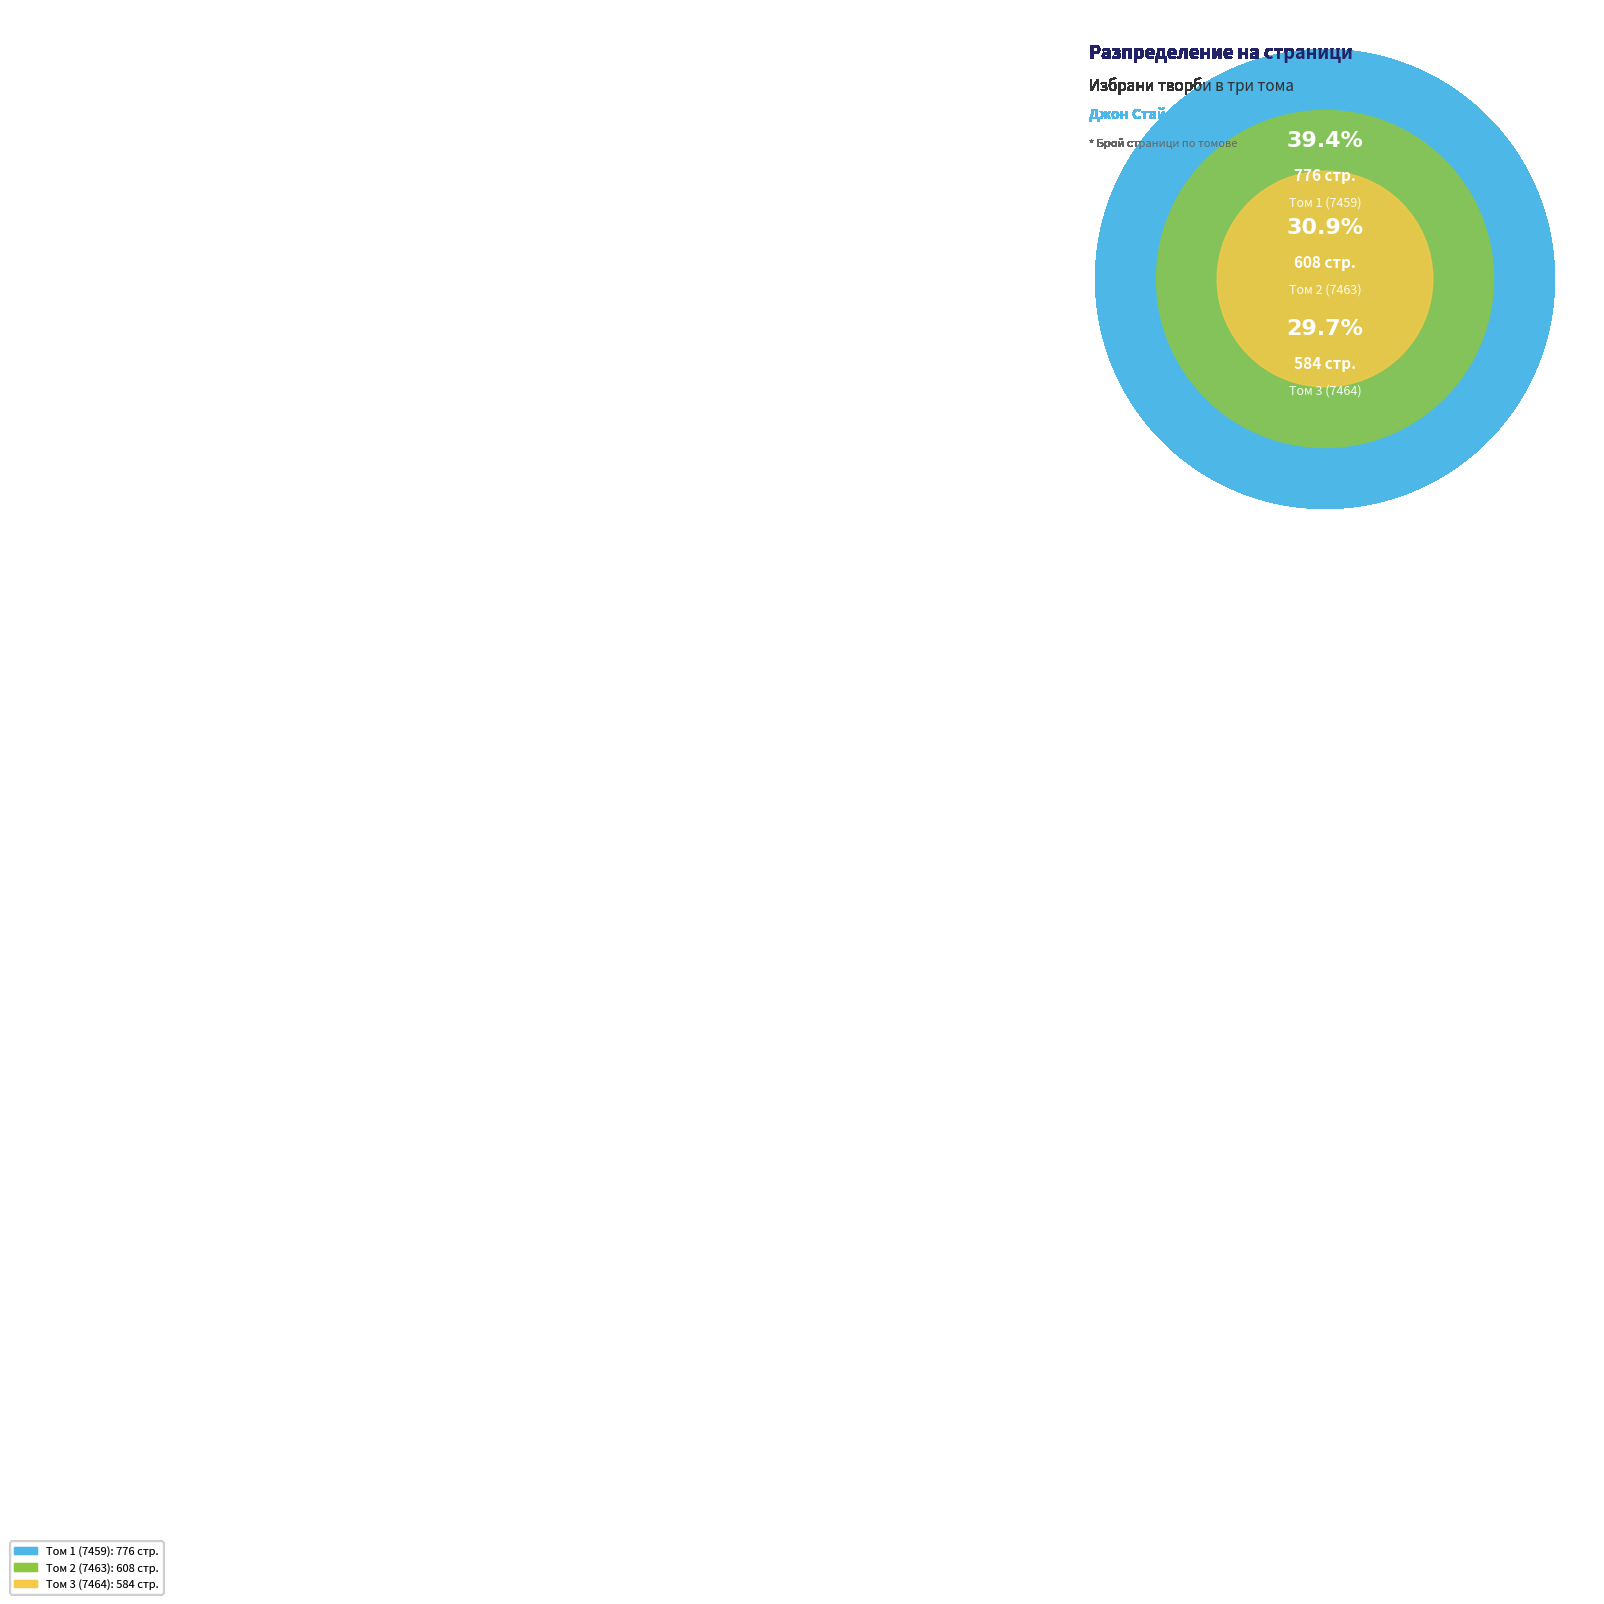

Is the sum of Том 1 (7459) and Том 2 (7463) greater than half?

Yes